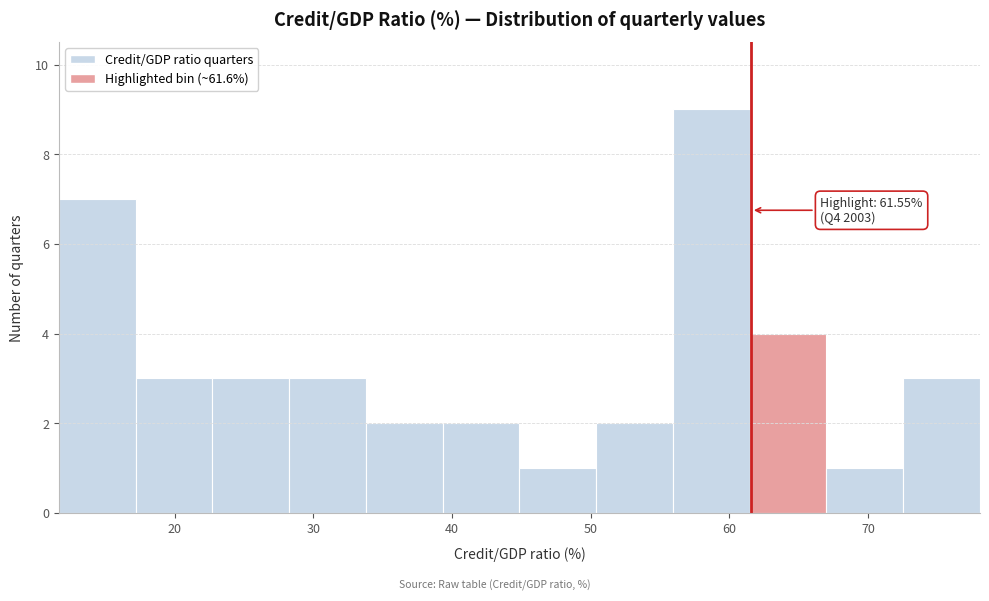

Which range on the x-axis has the tallest bar?

56 to 61